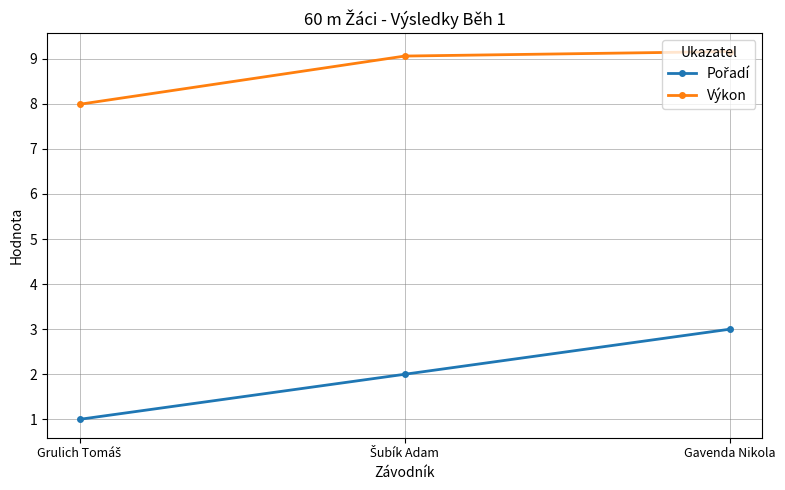

What is the label of the 3rd point from the left?

Gavenda Nikola